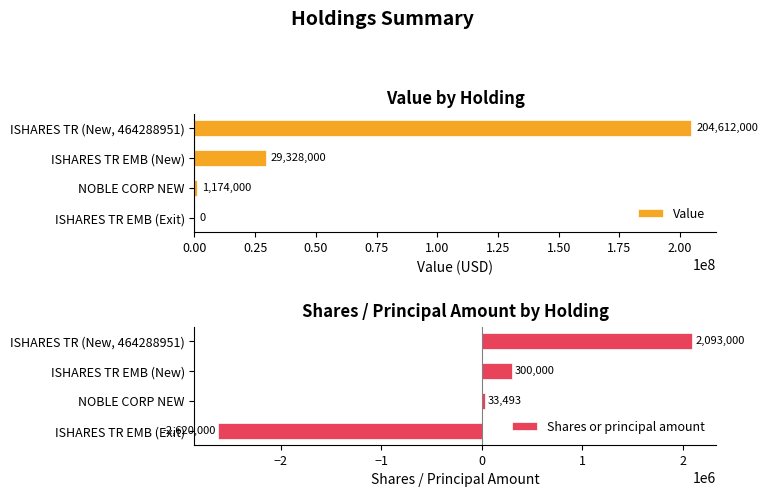

Rank the series by their maximum value, from highest to lowest.

Value, Shares or principal amount